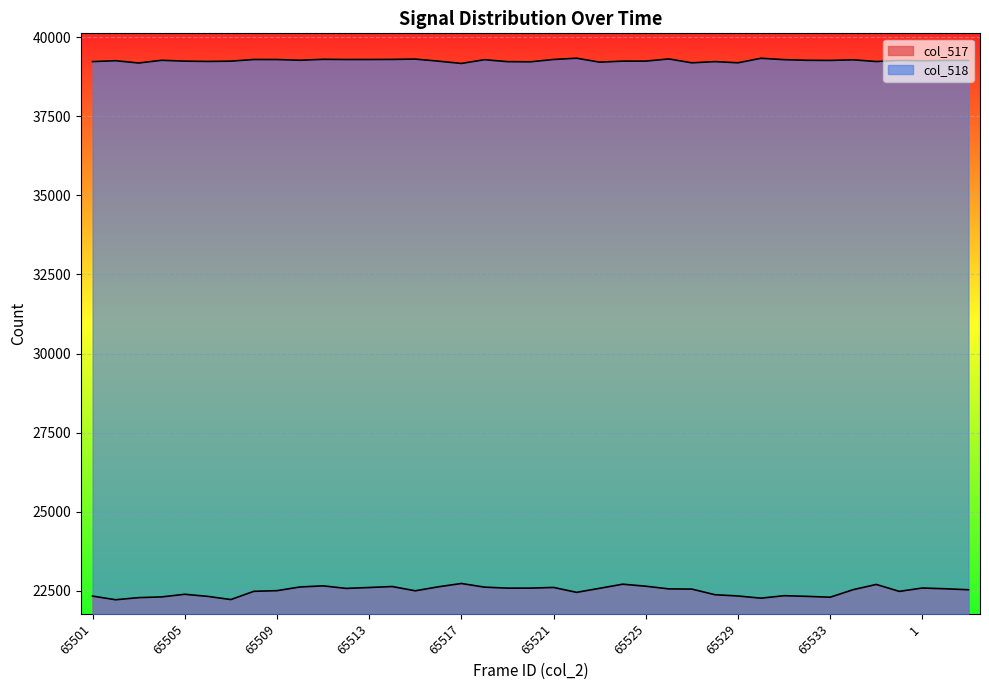

What is the greatest value displayed?

39342